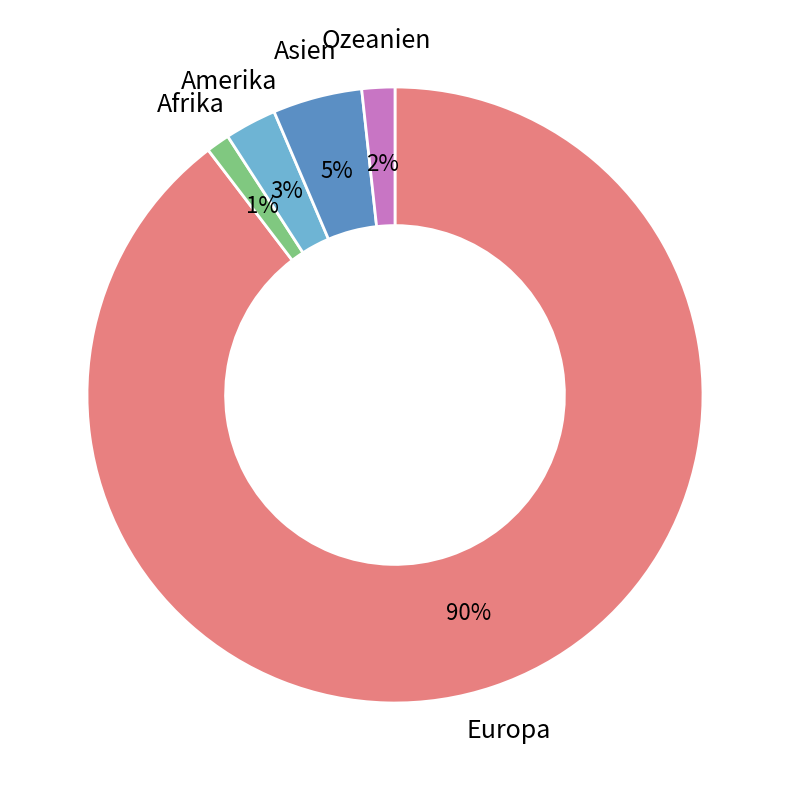

To the nearest percent, what is the difference between the largest and smallest slice percentages?

88%